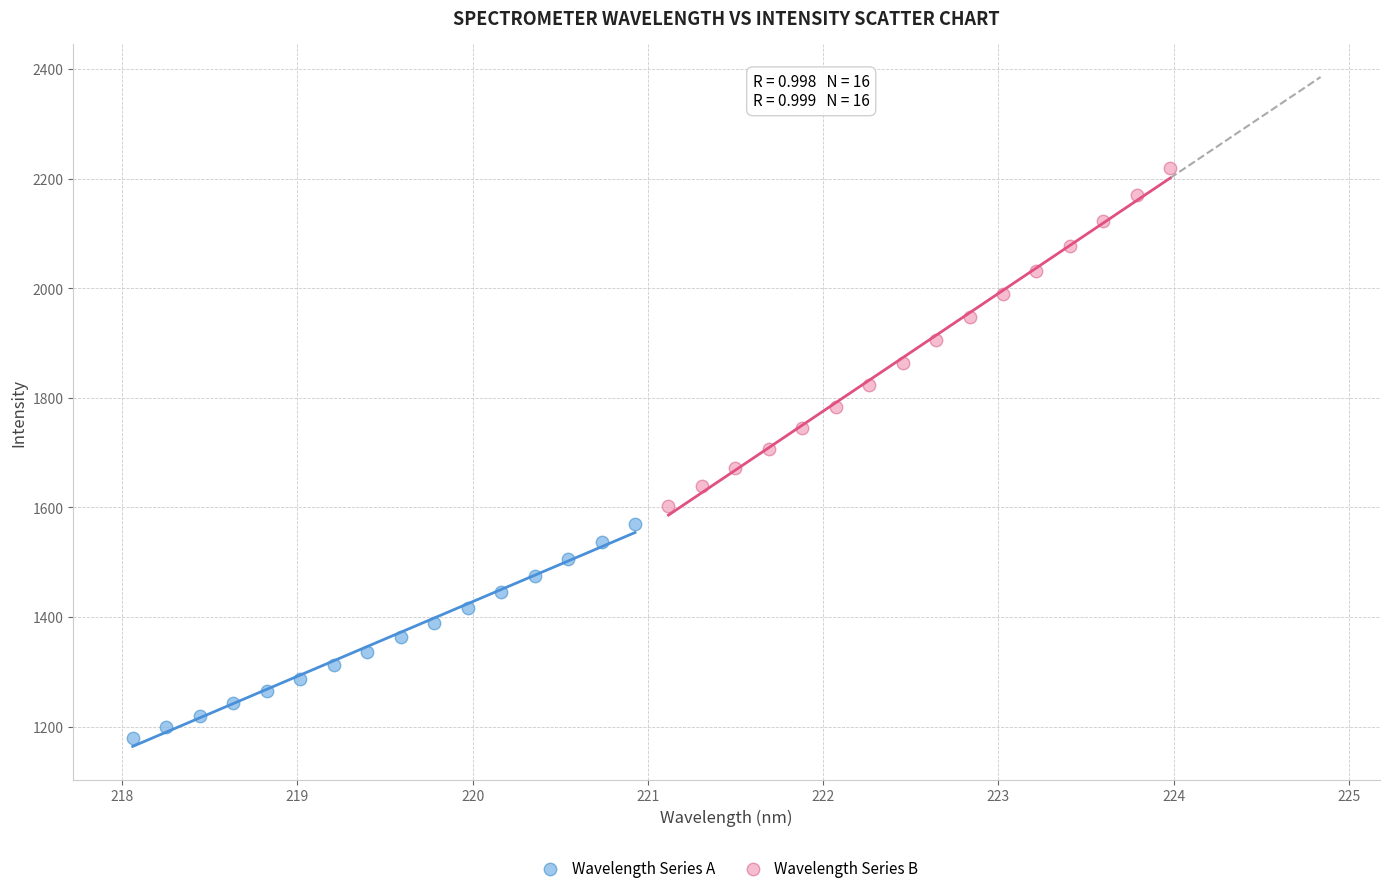

Which series has the widest spread of Y values?

Wavelength Series B